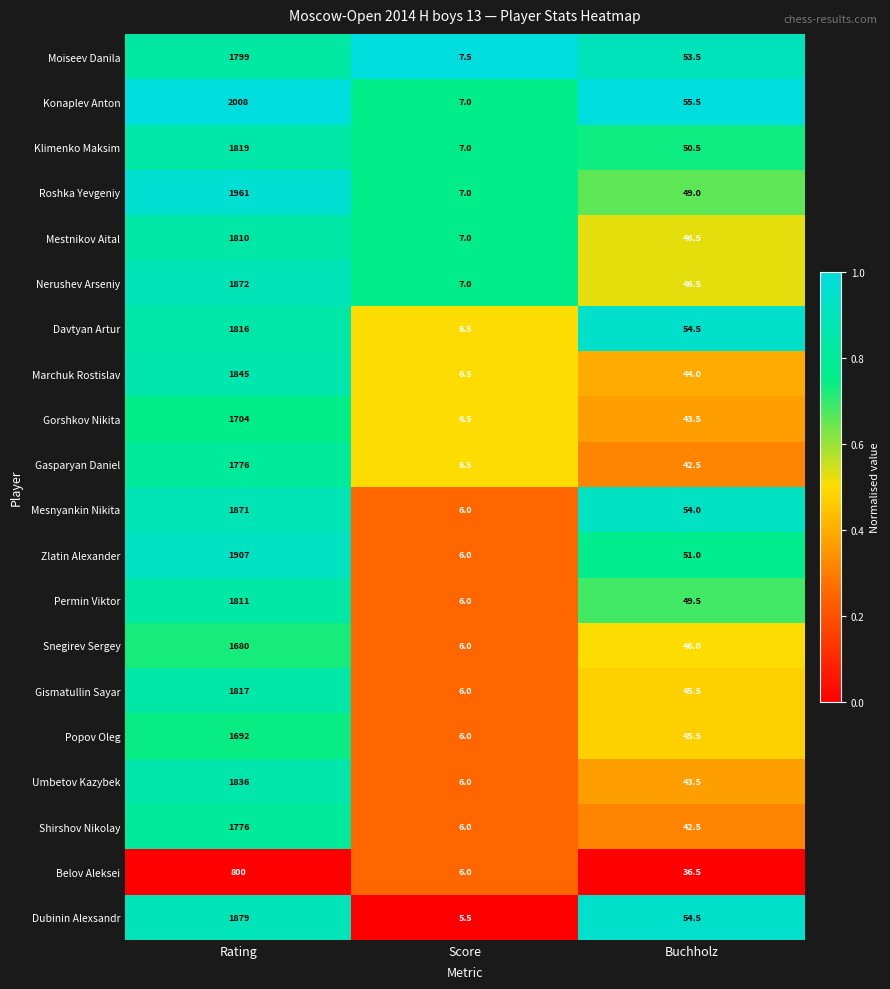

List the labels in order of Shirshov Nikolay value, largest first.

Rating, Buchholz, Score